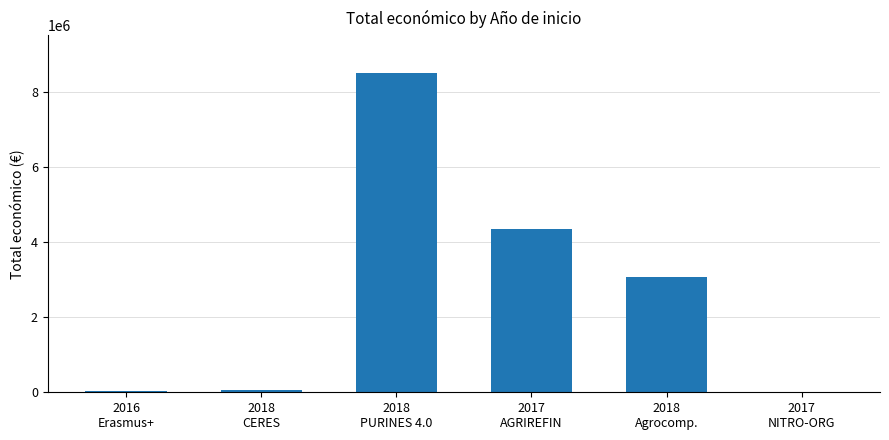

What is the maximum value shown in the chart?

8484999